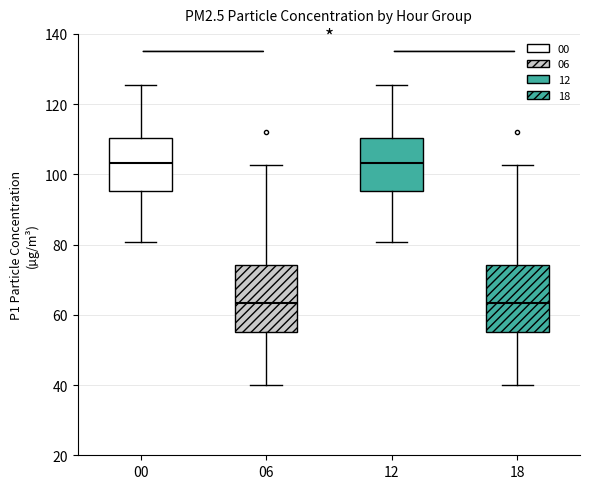

Where does the upper whisker of the box at x = 00 end on the y-axis? The values are not printed on the chart, so give them approximately, as read against the axis.

126